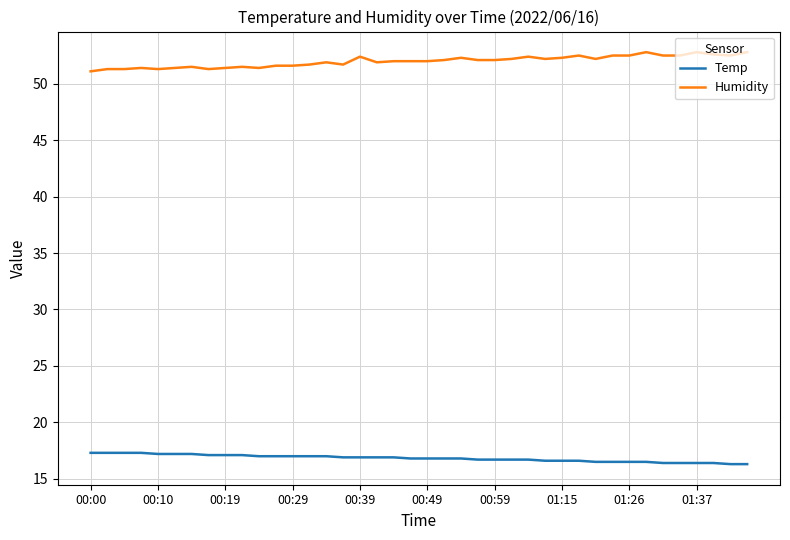

Does the chart display data point markers on the line(s)?

No